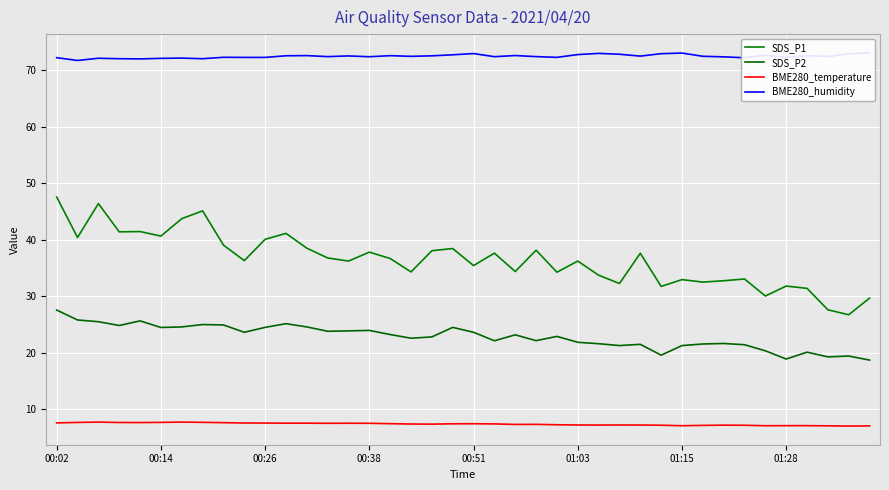

At which category is the sum across all series the highest?

00:02